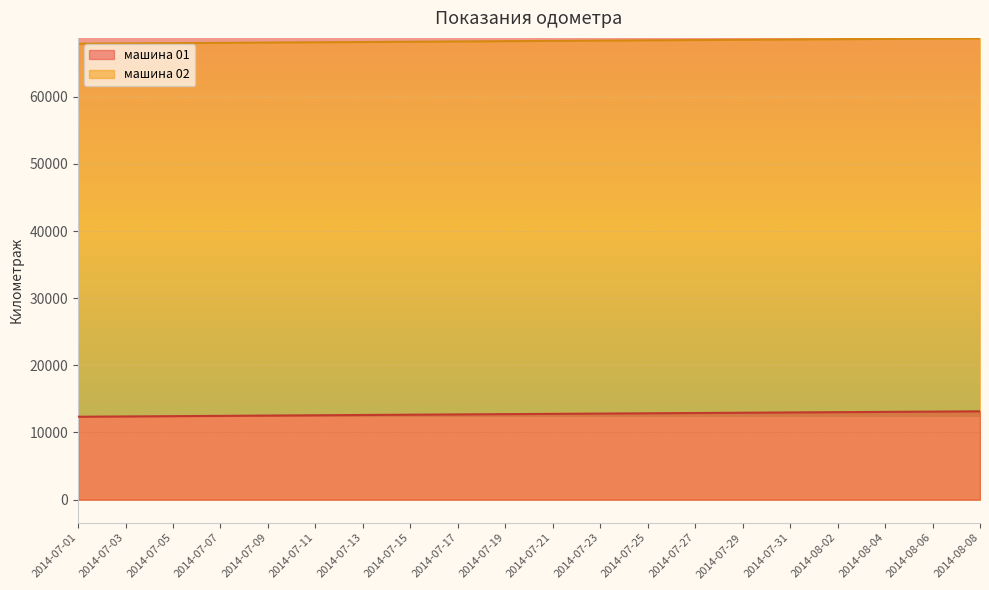

Which series has the widest spread of values?

машина 01